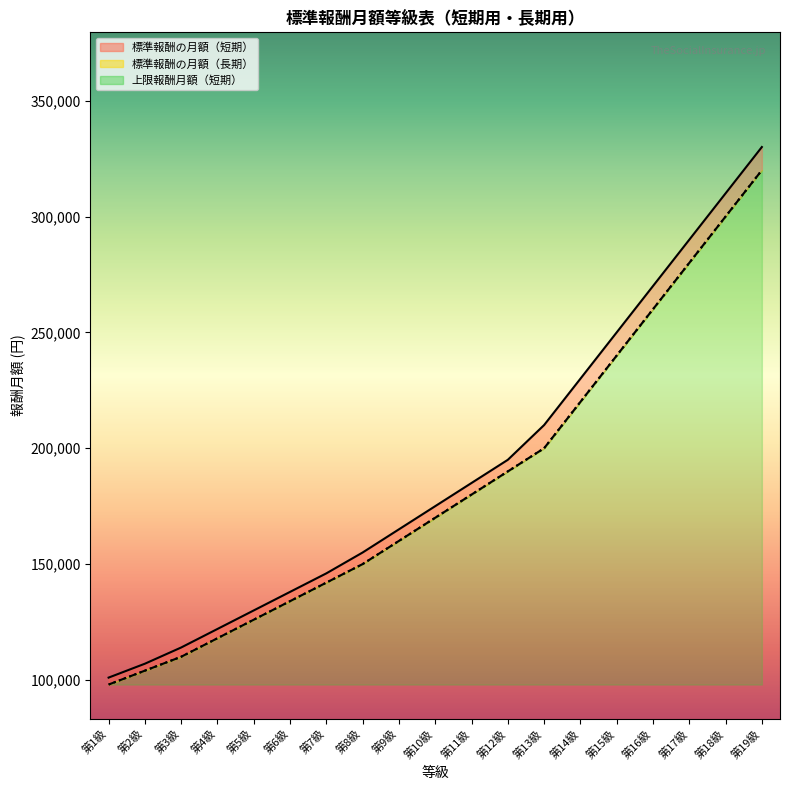

The value of 標準報酬（短期）_line at 第18級 is 102665. True or false?

False